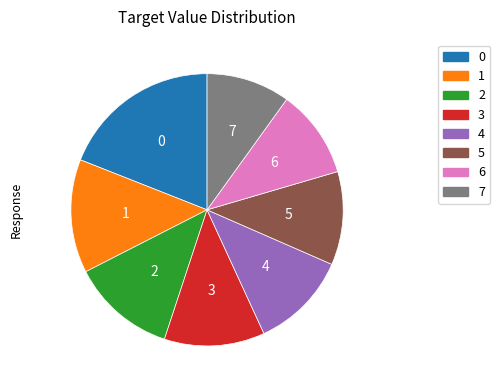

Does any single category account for the majority?

No